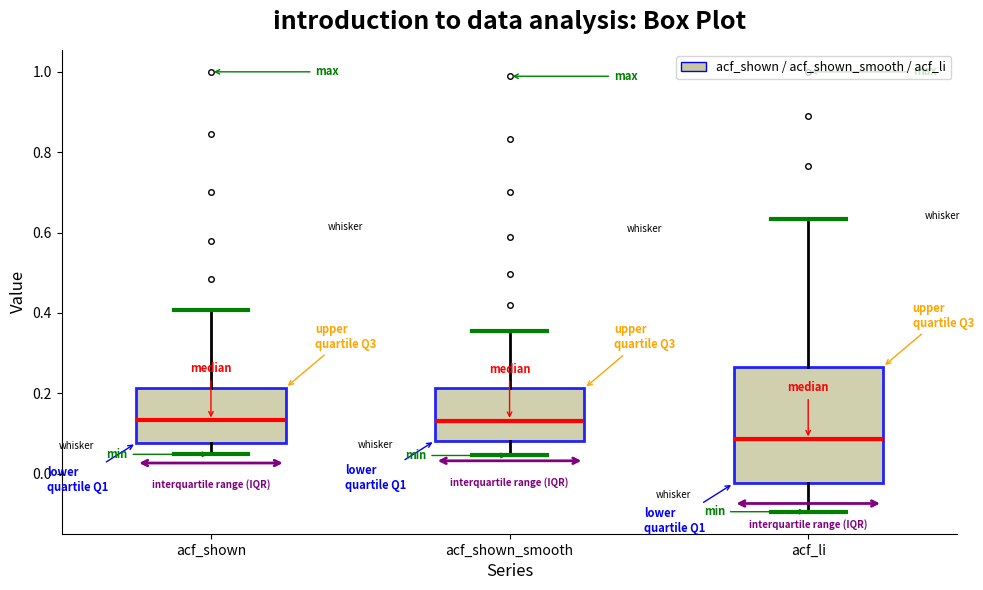

Which box's median line is the lowest?

acf_li